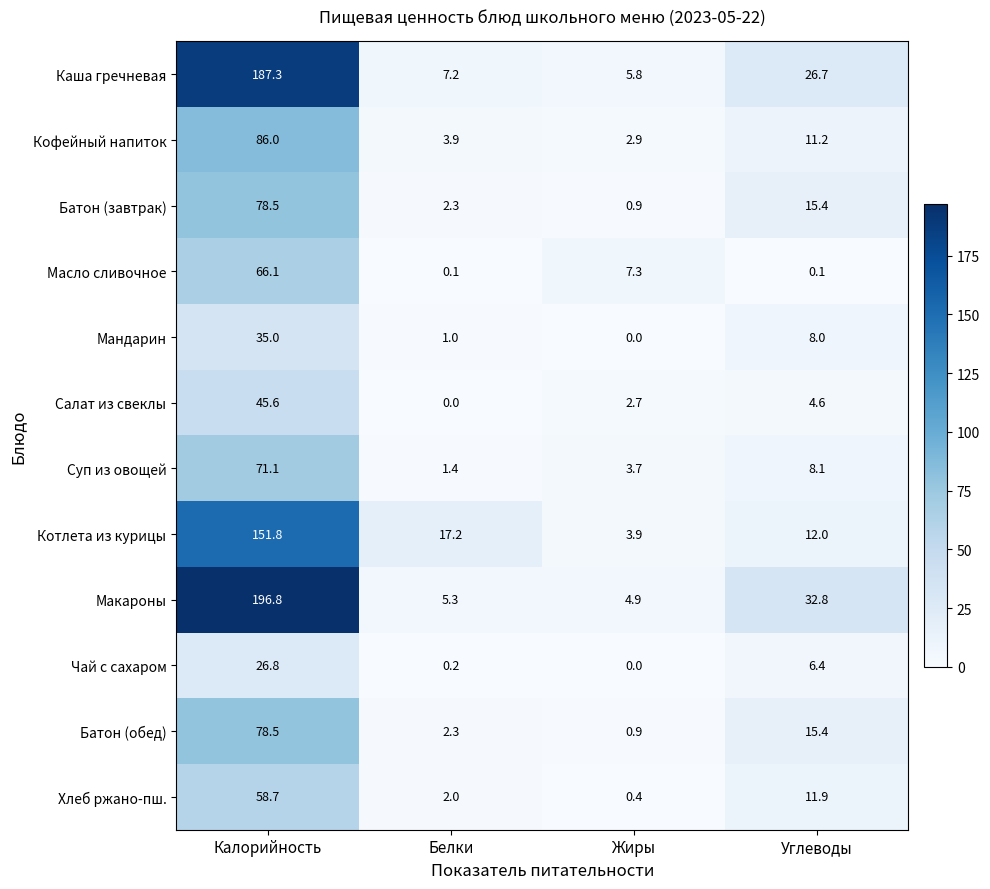

What is the difference between the highest and lowest values at Углеводы?

32.7